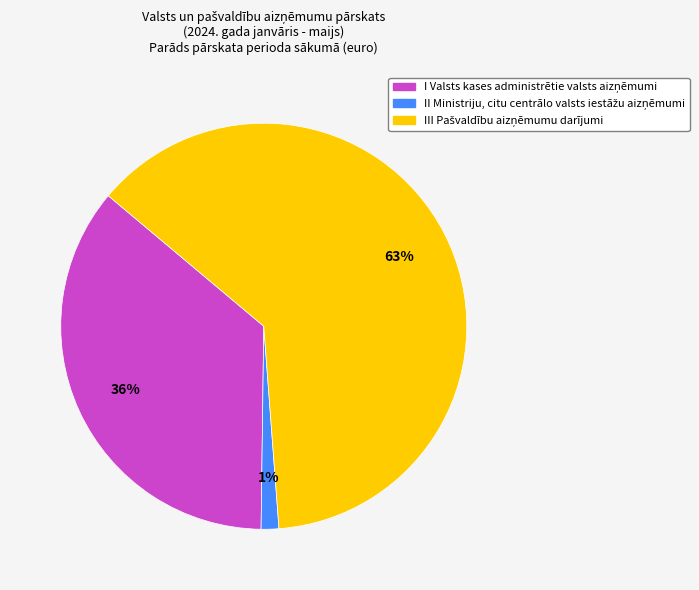

Is there a majority slice in this chart?

Yes